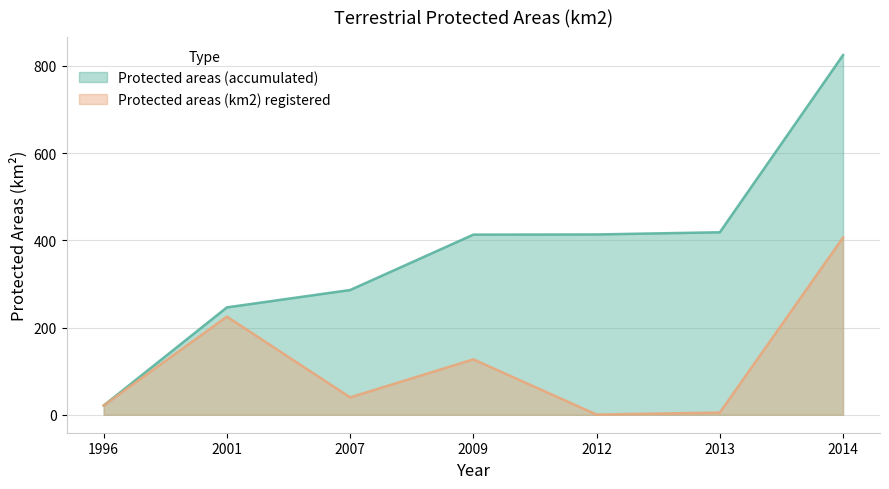

What is the sum of the Protected areas (km2) registered values at 2007 and 2001?

264.8